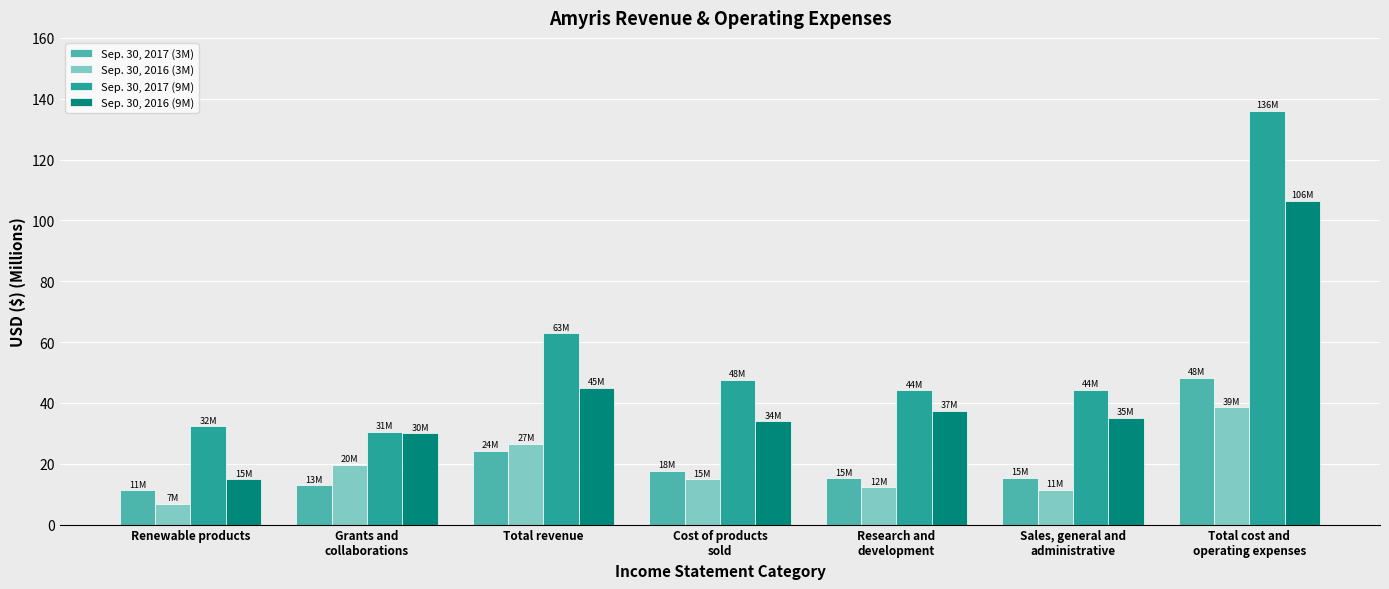

Rank the series by their maximum value, from lowest to highest.

Sep. 30, 2016 (3M), Sep. 30, 2017 (3M), Sep. 30, 2016 (9M), Sep. 30, 2017 (9M)